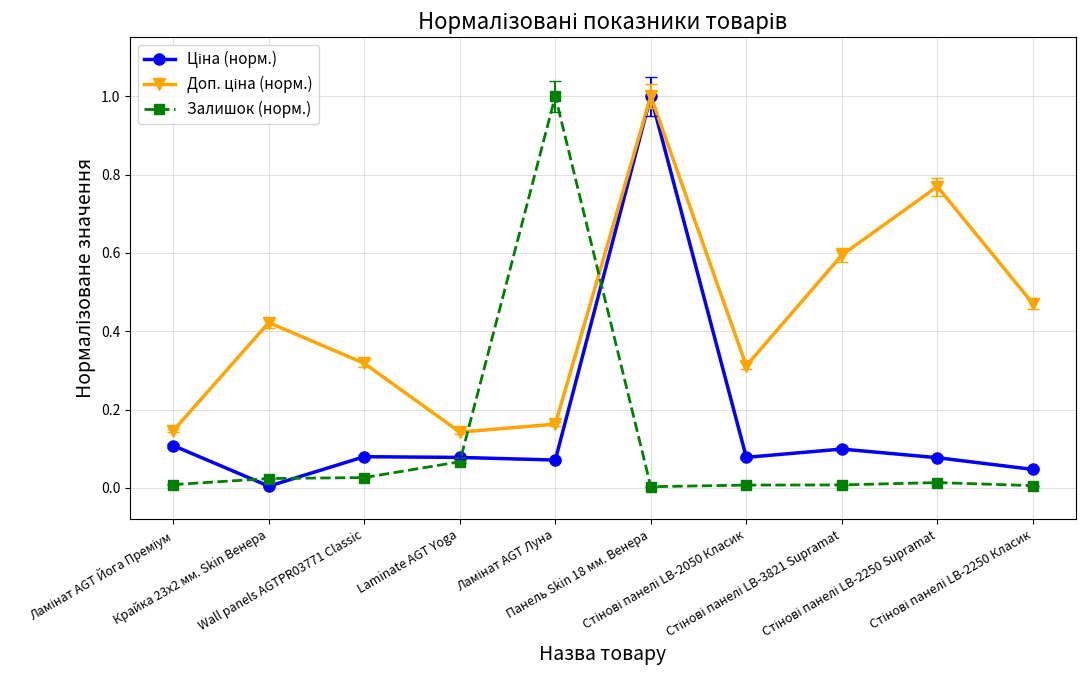

What is the maximum value for Залишок (норм.)?

1.0